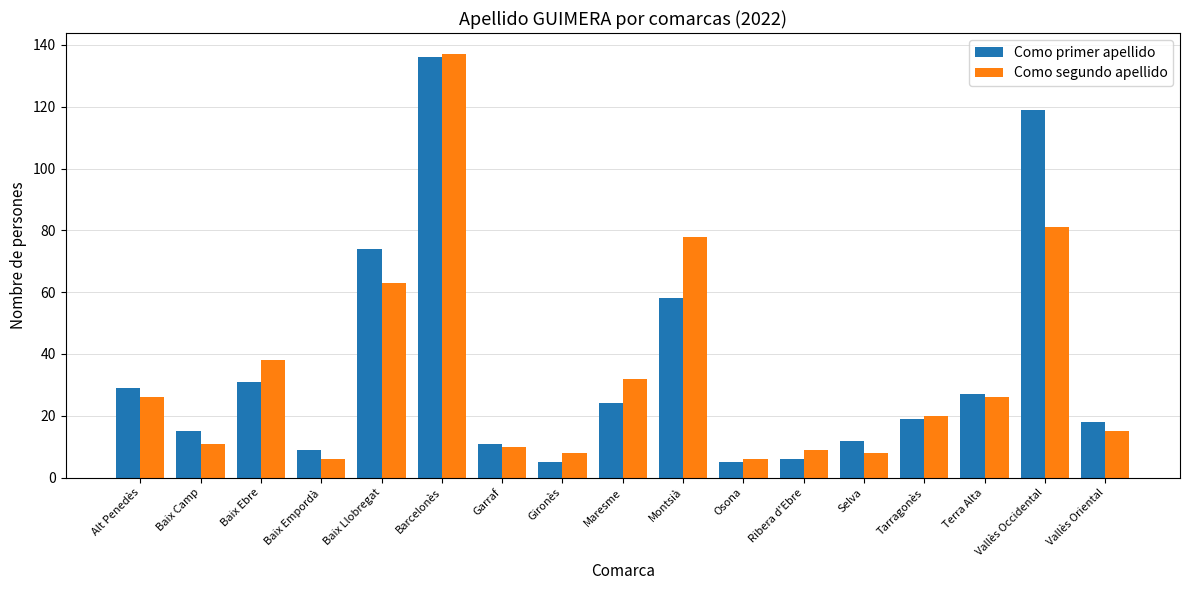

The Como segundo apellido series shows 137 at Barcelonès. True or false?

True